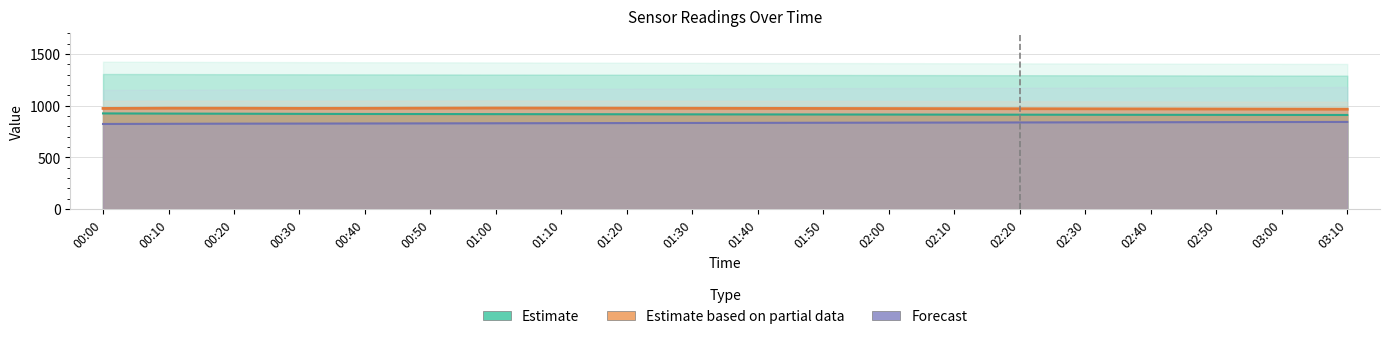

How many lines are shown in the chart?

3